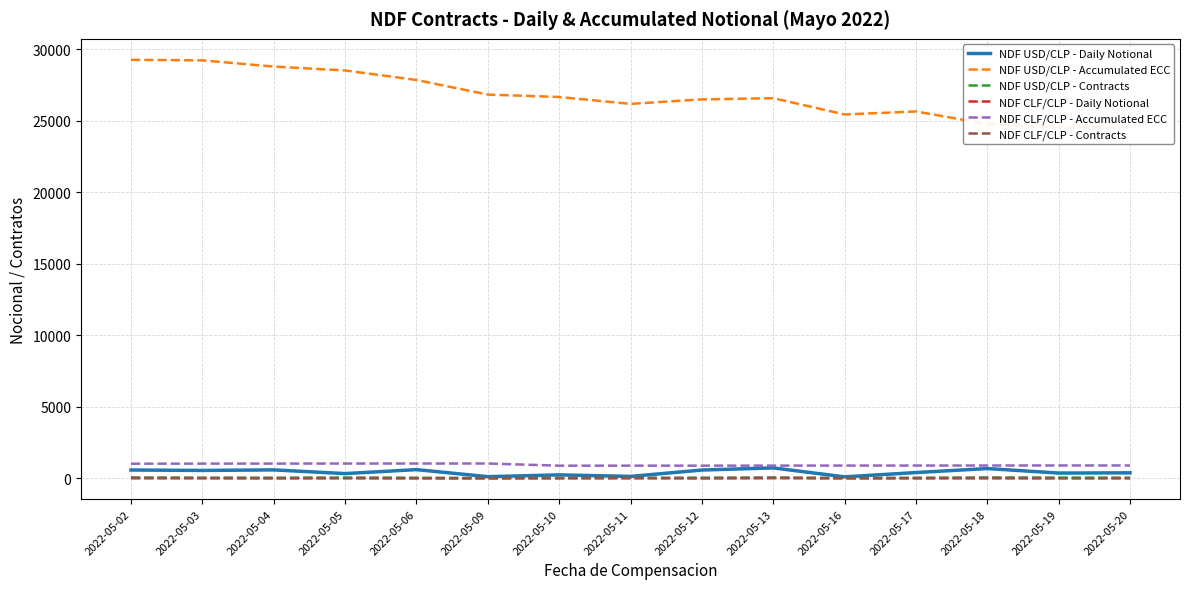

List the series in order of their peak value, highest first.

NDF USD/CLP - Accumulated ECC, NDF CLF/CLP - Accumulated ECC, NDF USD/CLP - Daily Notional, NDF USD/CLP - Contracts, NDF CLF/CLP - Contracts, NDF CLF/CLP - Daily Notional